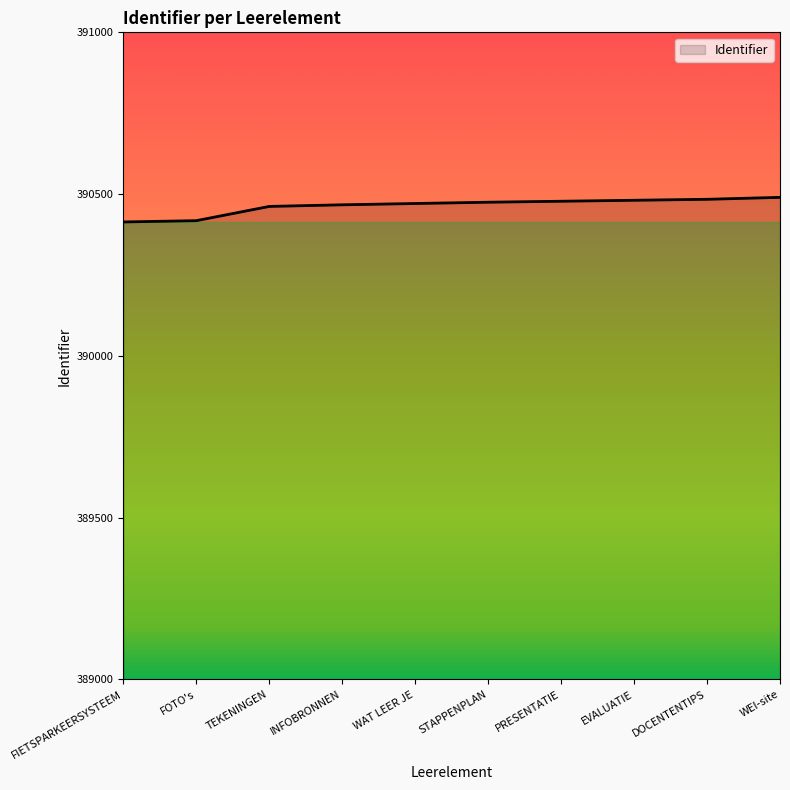

Approximately how many times larger is the value at TEKENINGEN compared to DOCENTENTIPS?

1.0